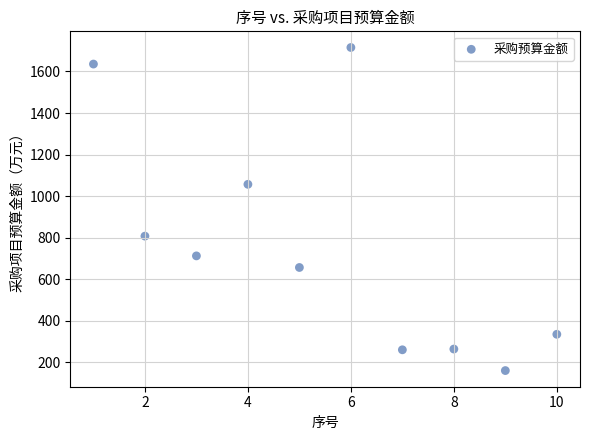

What is the range of Y values (max minus min)?

1555.4